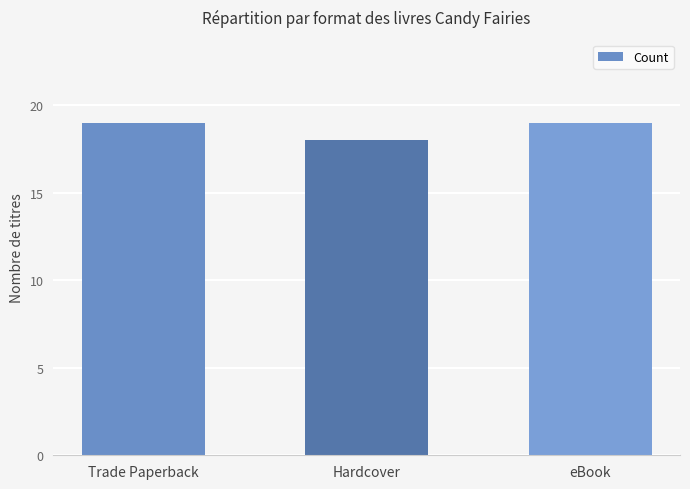

What is the greatest value displayed?

19